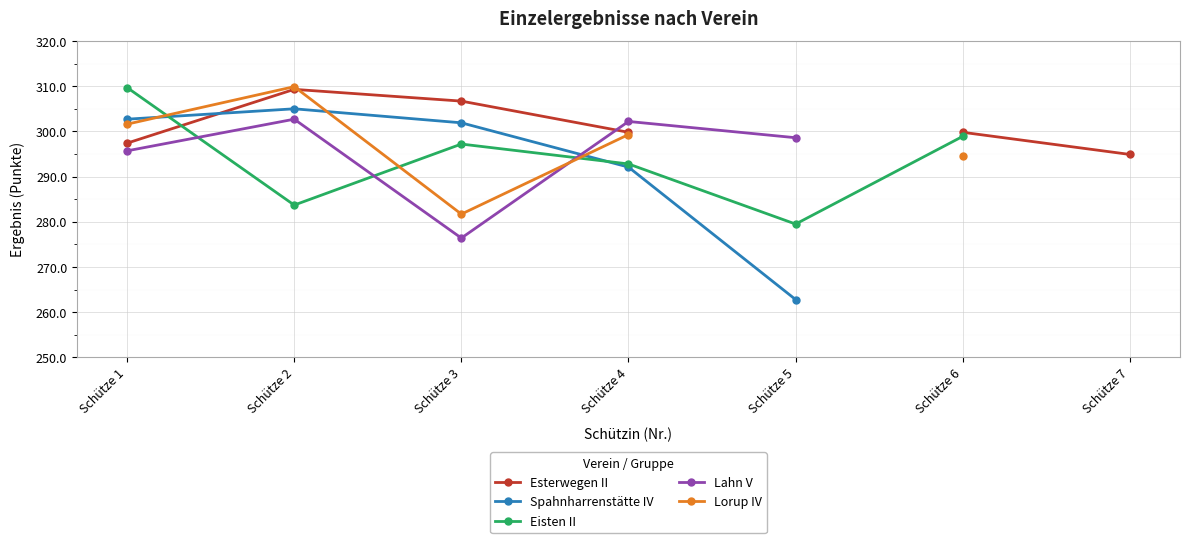

What are all the series names shown in the legend?

Esterwegen II, Spahnharrenstätte IV, Eisten II, Lahn V, Lorup IV